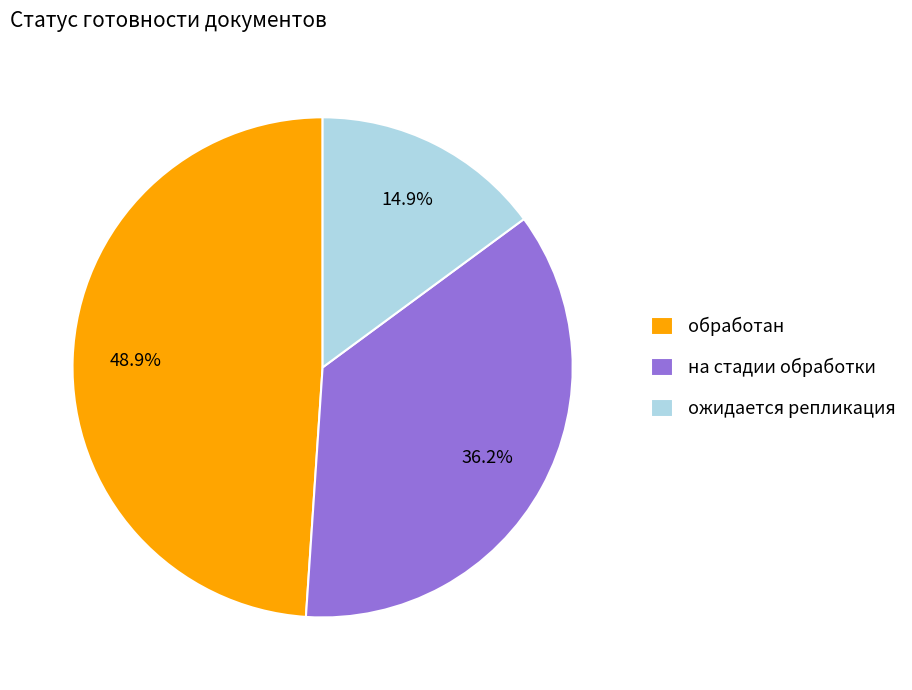

To the nearest percent, what is the average slice percentage?

33%